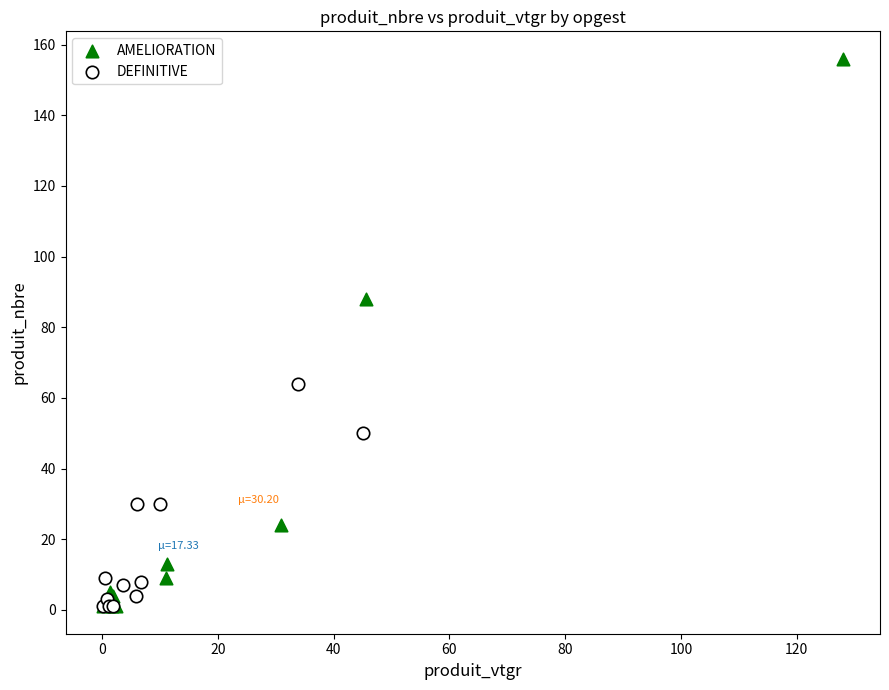

Which series contains the highest Y value?

AMELIORATION